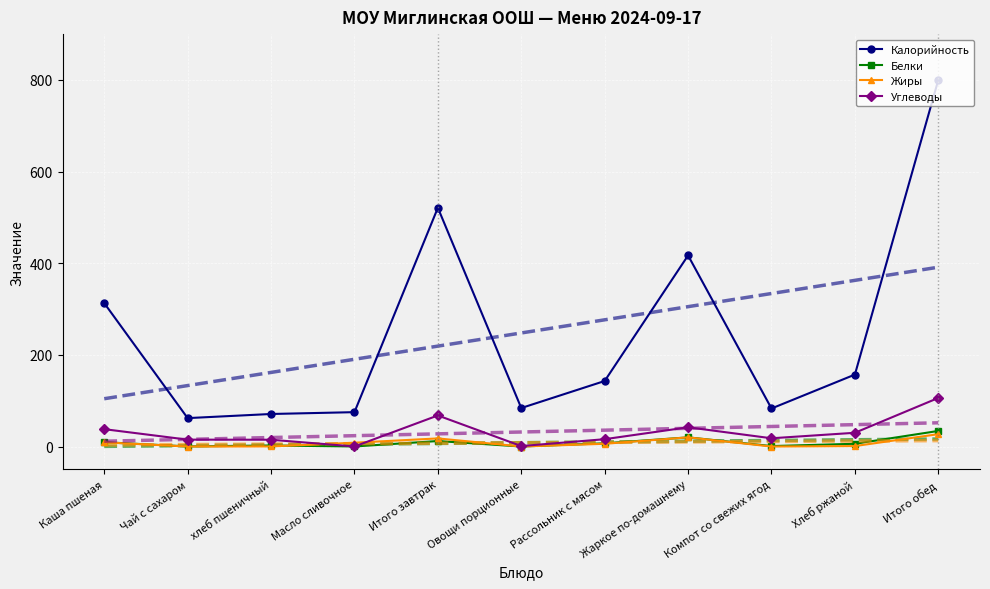

Between Чай с сахаром and Хлеб ржаной, which is larger?

Хлеб ржаной